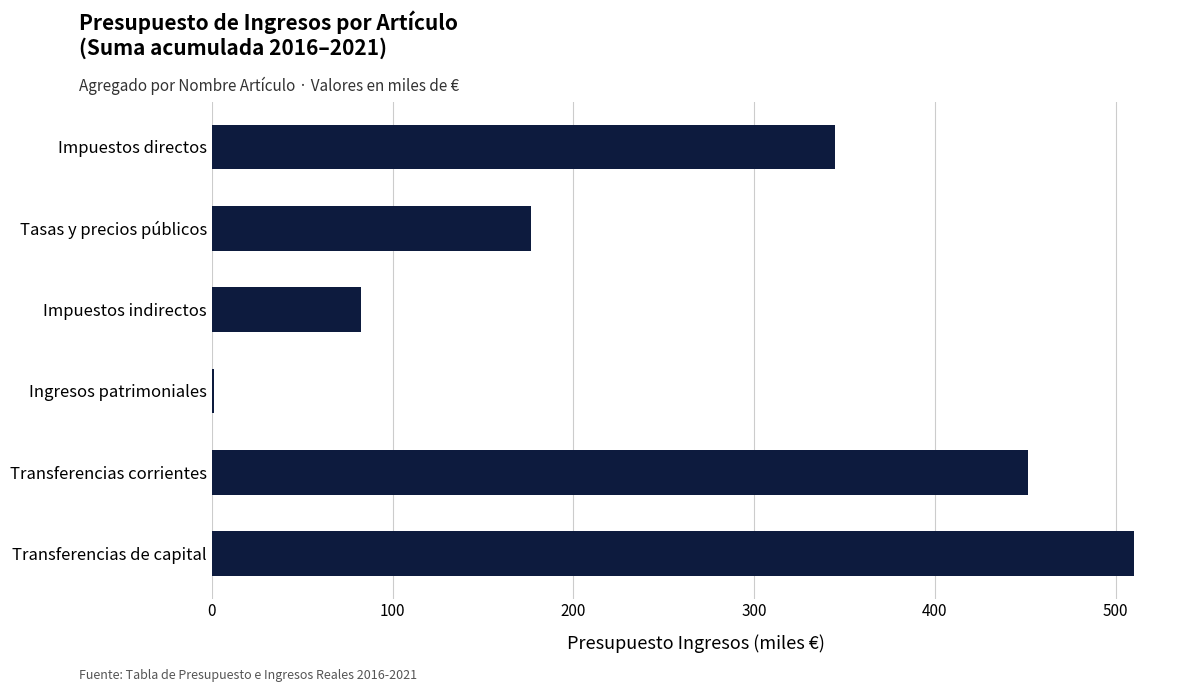

What is the sum of all values?

1566.6